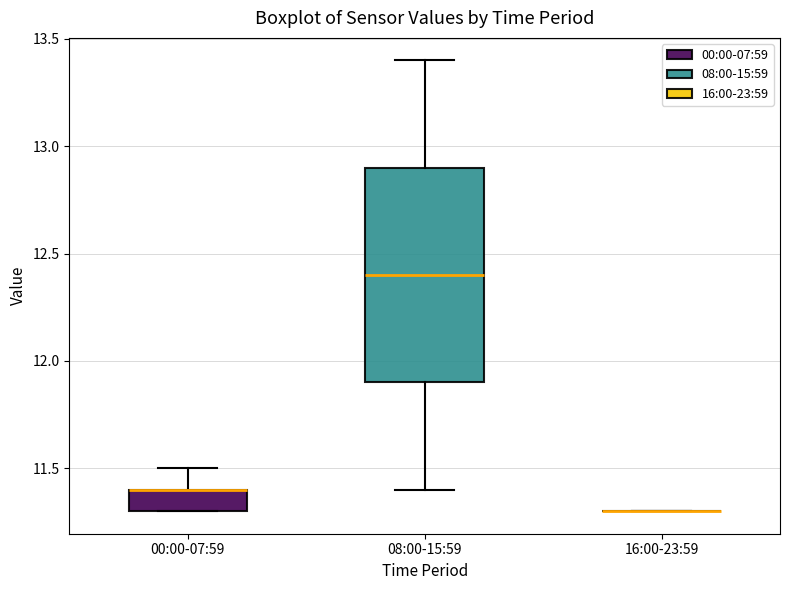

Which box is the tallest, from its lower edge to its upper edge?

08:00-15:59